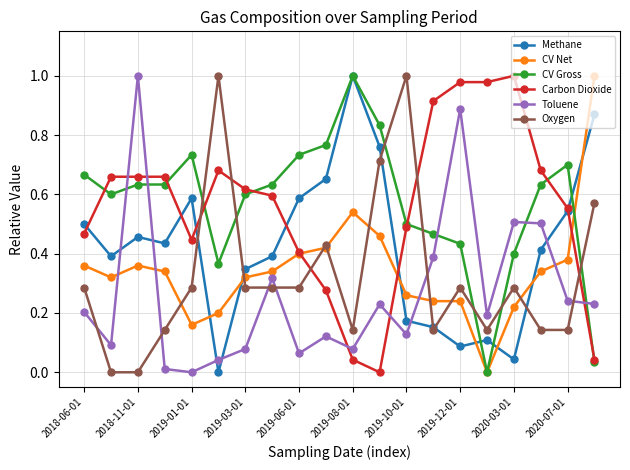

How many lines are shown in the chart?

6